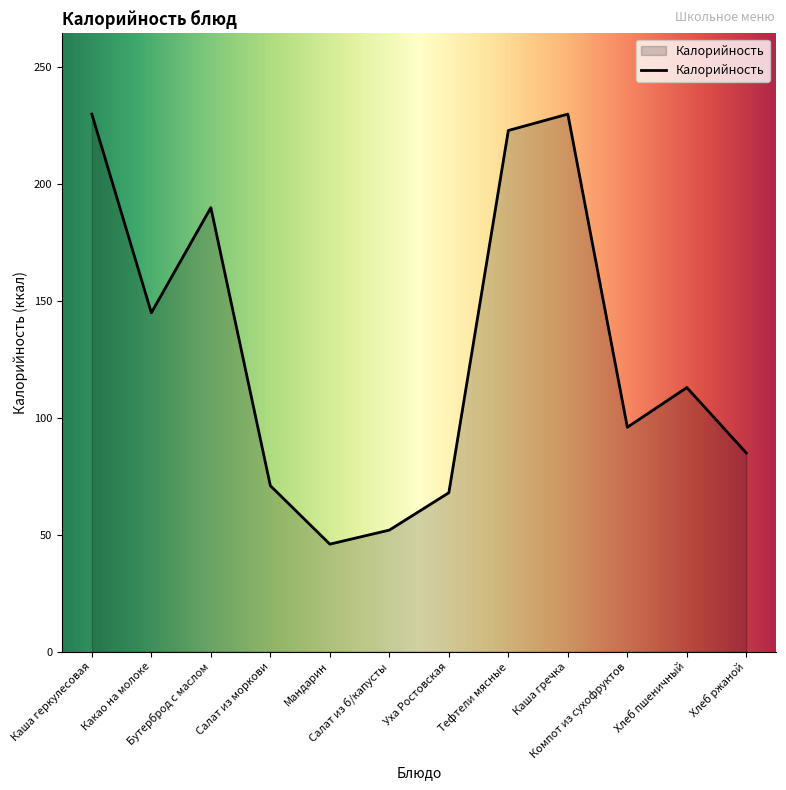

Between Салат из б/капусты and Компот из сухофруктов, which is larger?

Компот из сухофруктов